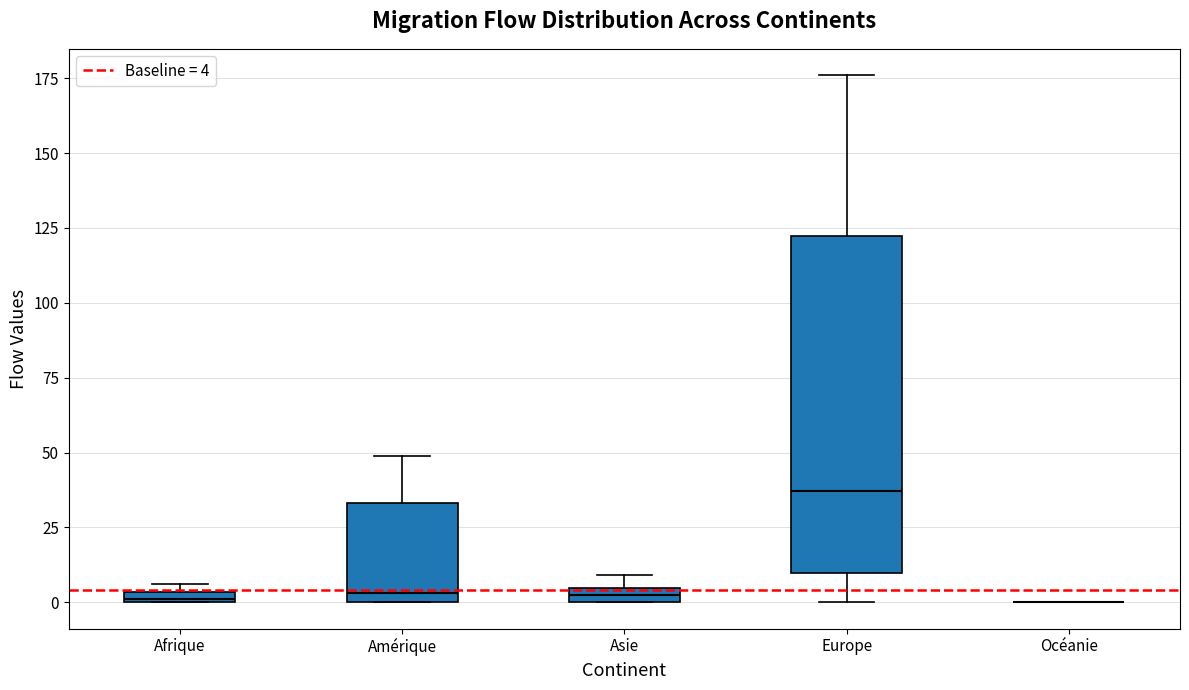

Where does the lower whisker of the box for Europe end on the y-axis? The values are not printed on the chart, so give them approximately, as read against the axis.

0